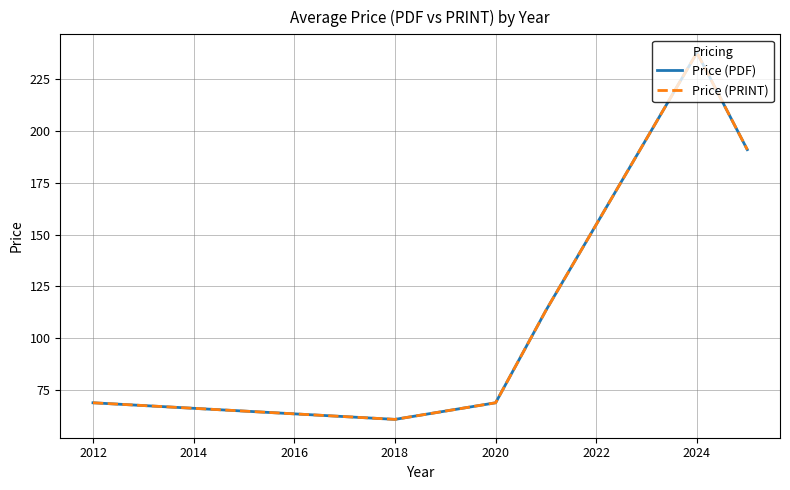

Does the chart have visible grid lines?

Yes